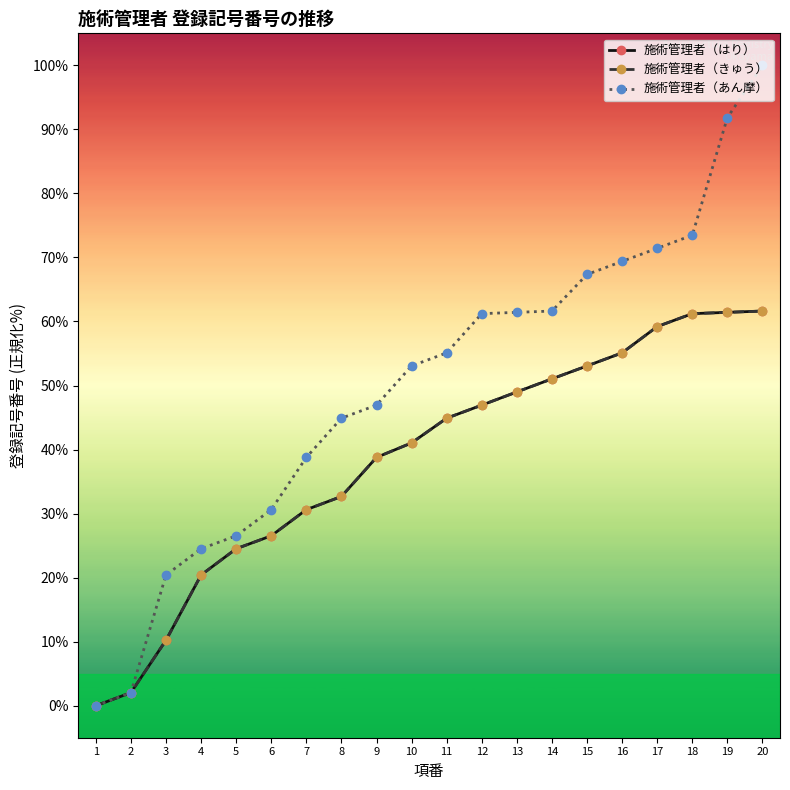

Is this an area chart (filled region under the line)?

No